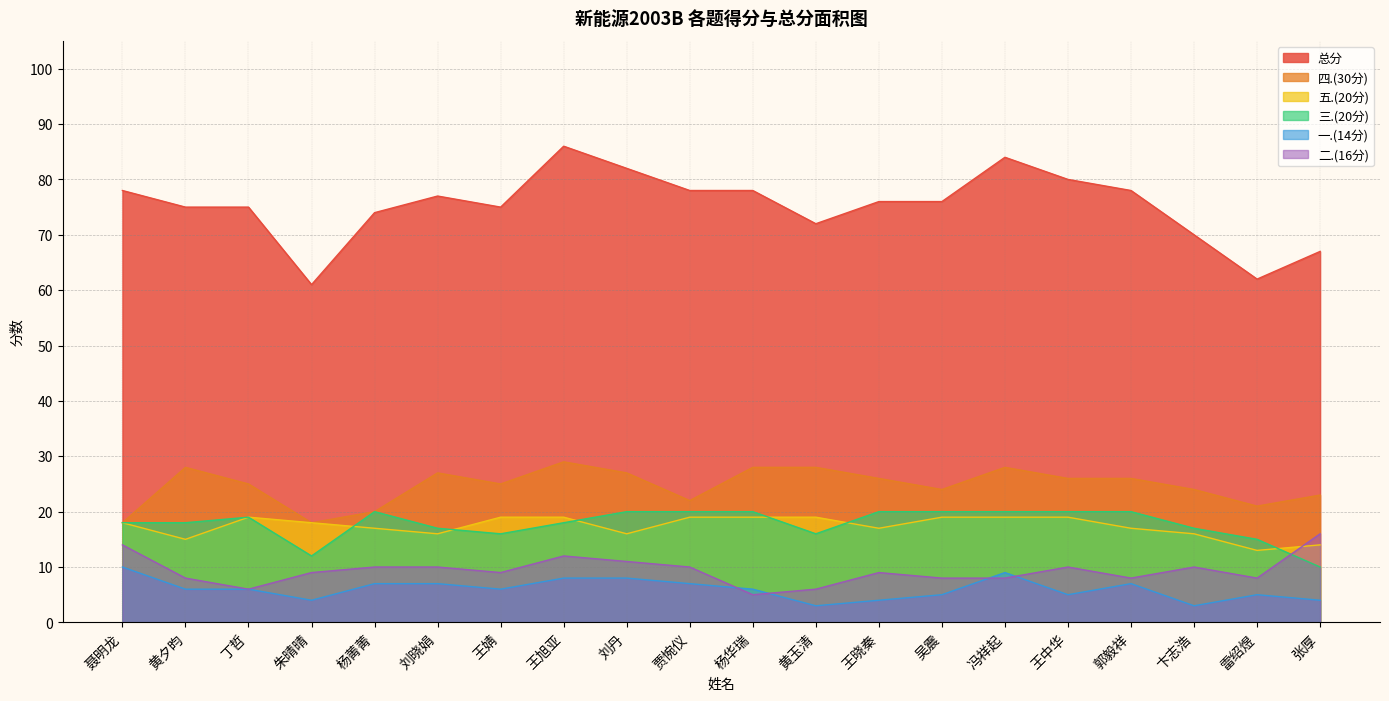

Count the 三.(20分) values in the range 17 to 20.

15